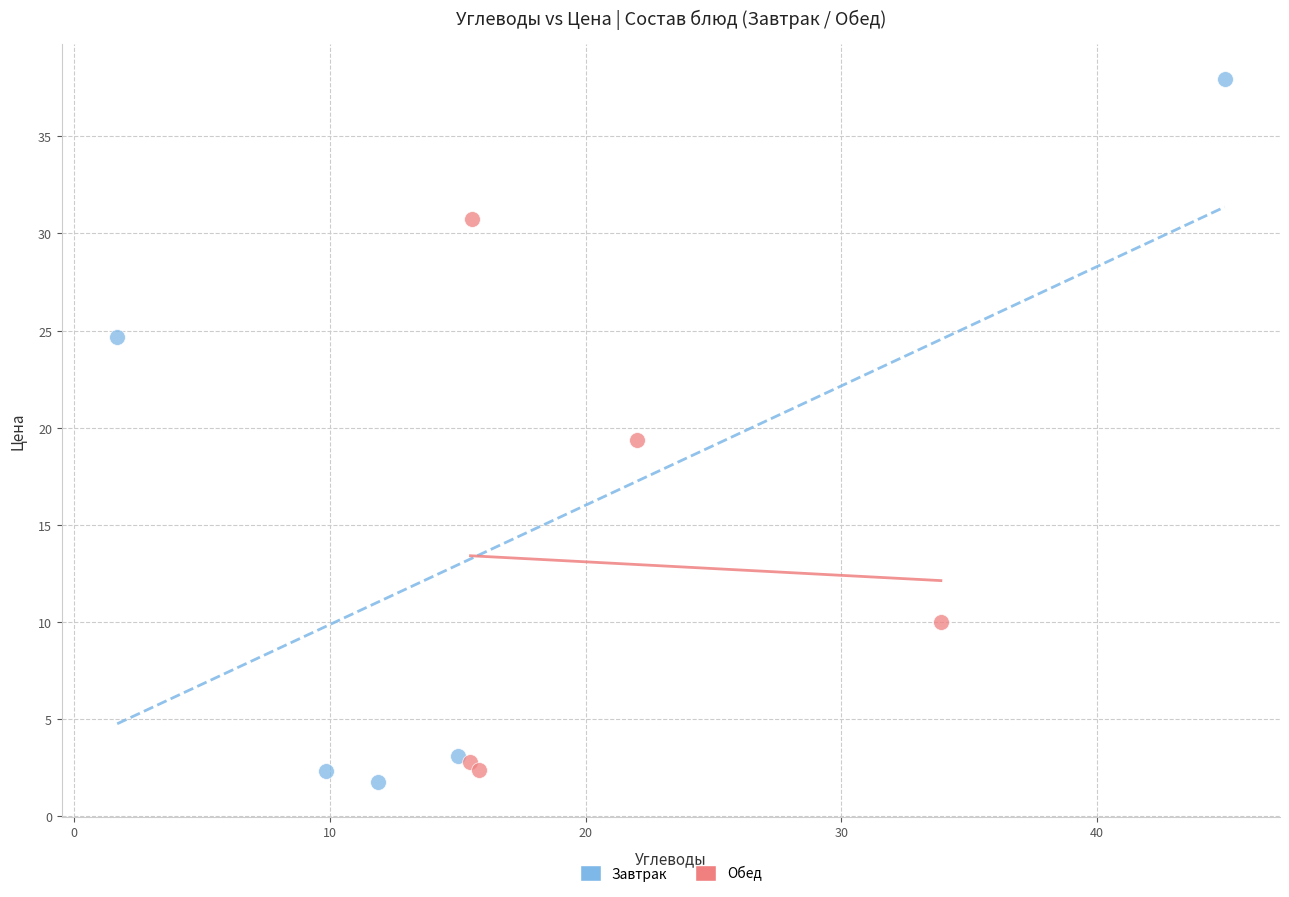

Which series reaches the maximum Y coordinate?

Завтрак